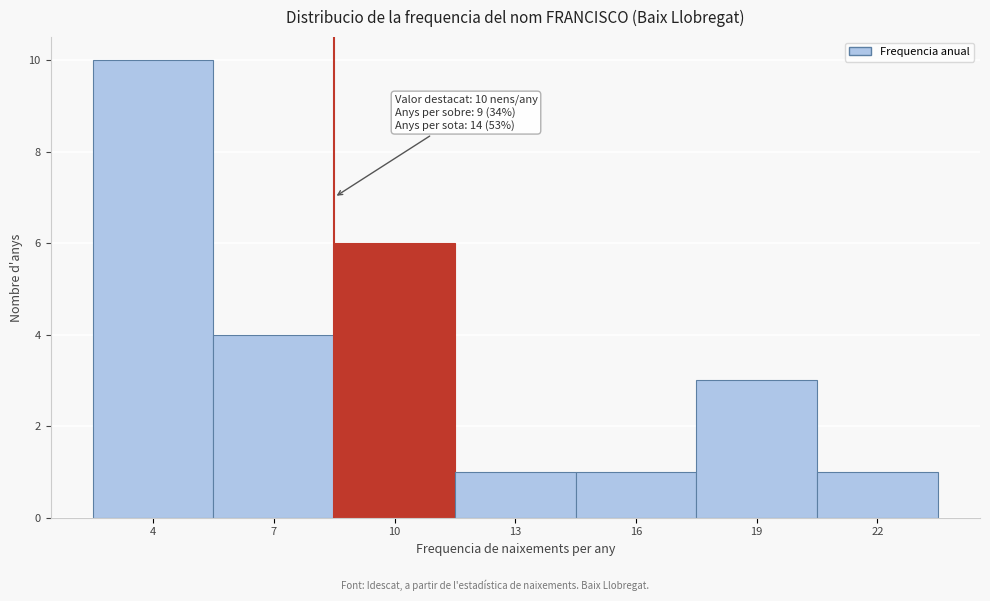

Reading left to right, what are all the values shown in this chart?

4=10	7=4	10=6	13=1	16=1	19=3	22=1